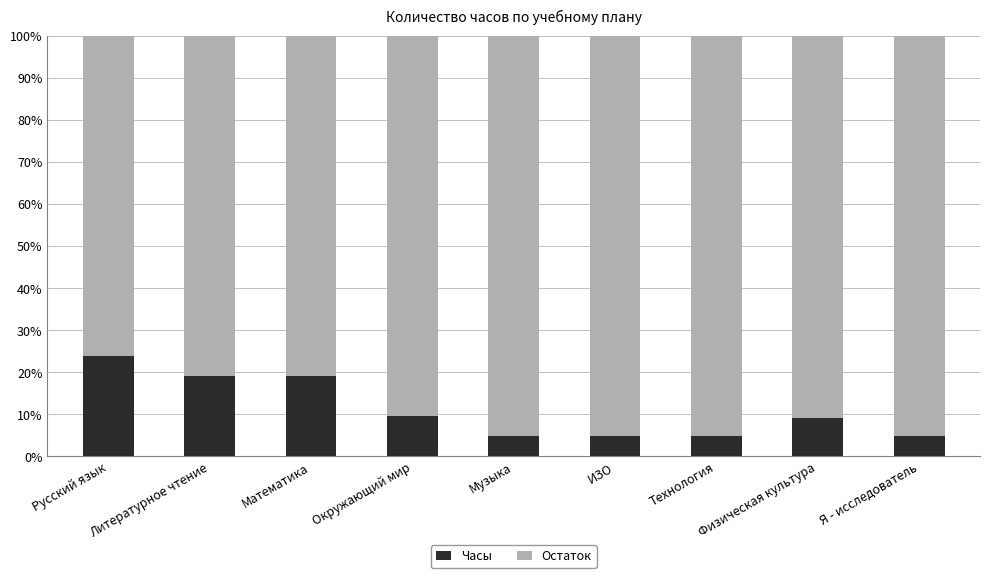

What is the total value across all series at ИЗО?

100.0